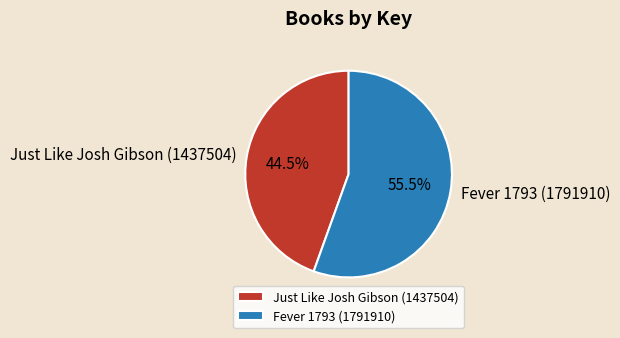

Count the number of slices in the pie.

2